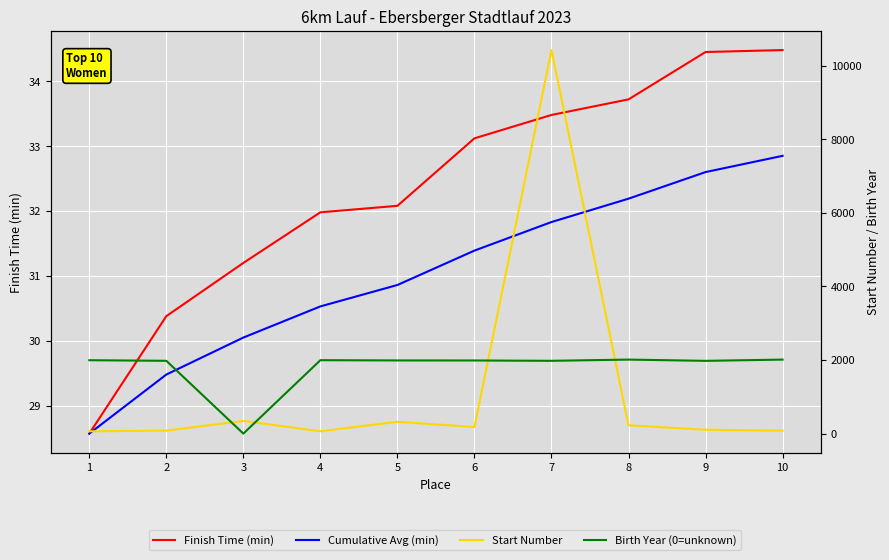

Between 1 and 7, which is larger?

7